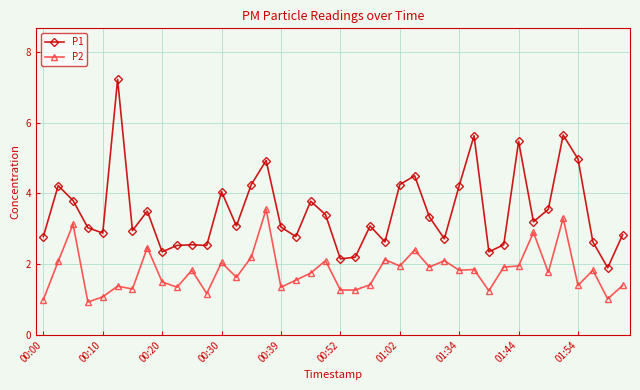

At how many categories does at least one series exceed 0?

40